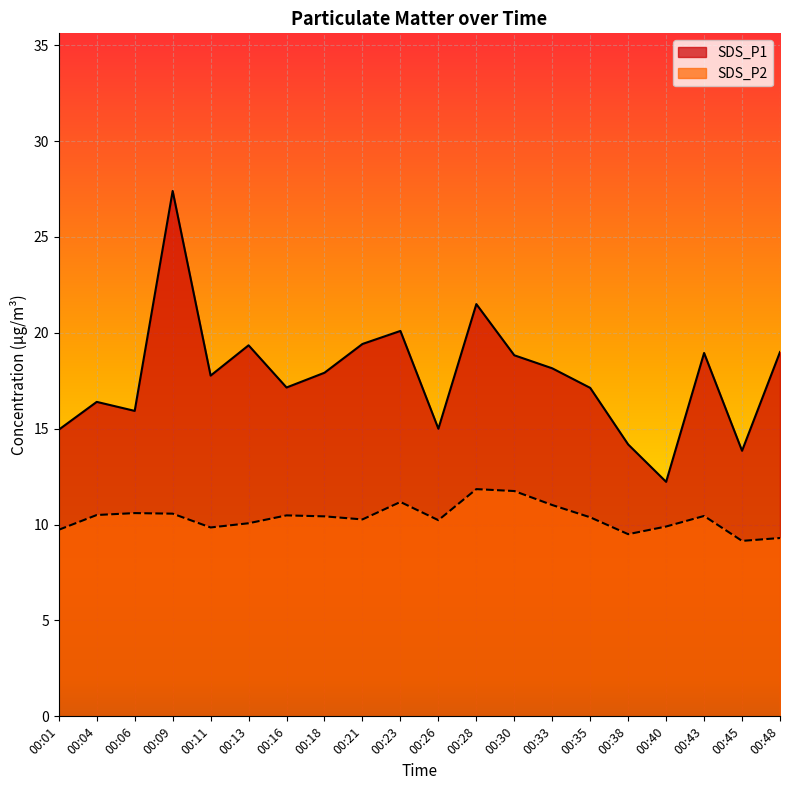

How many lines are shown in the chart?

2